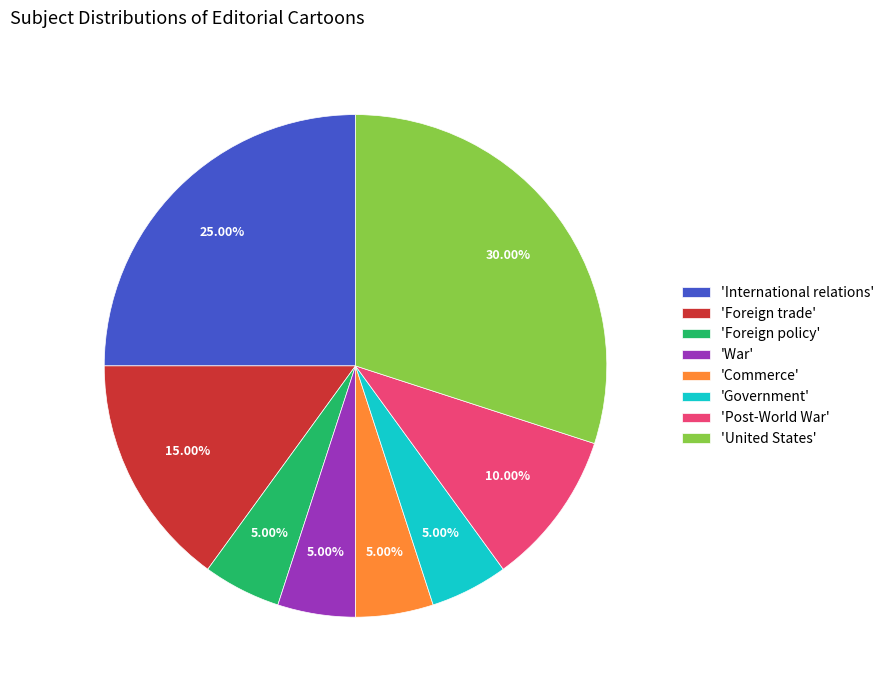

Does 'Commerce' account for over 50% of the chart?

No